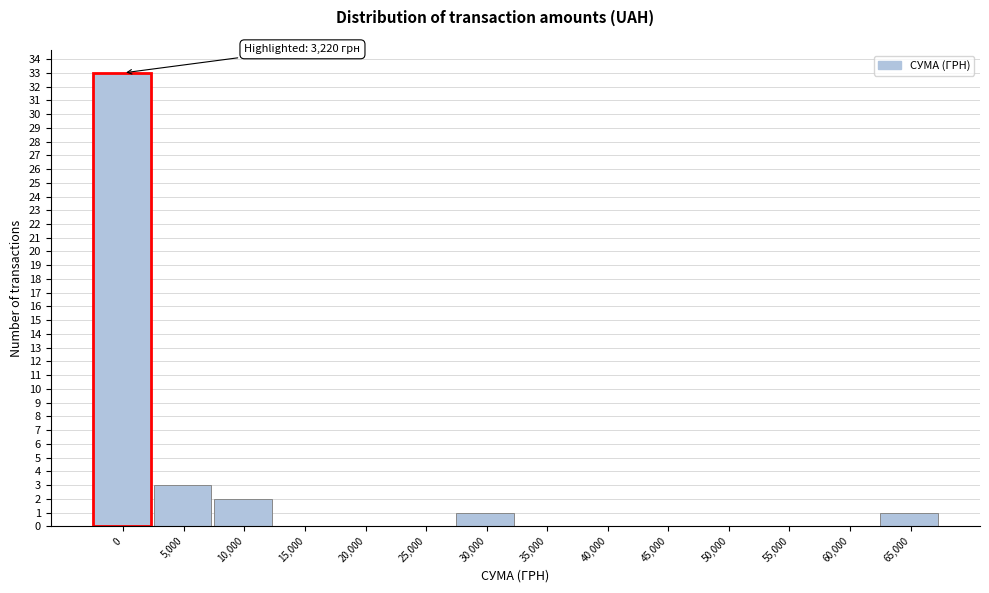

Reading left to right, list all the values displayed in this chart.

0=33	5,000=3	10,000=2	15,000=0	20,000=0	25,000=0	30,000=1	35,000=0	40,000=0	45,000=0	50,000=0	55,000=0	60,000=0	65,000=1